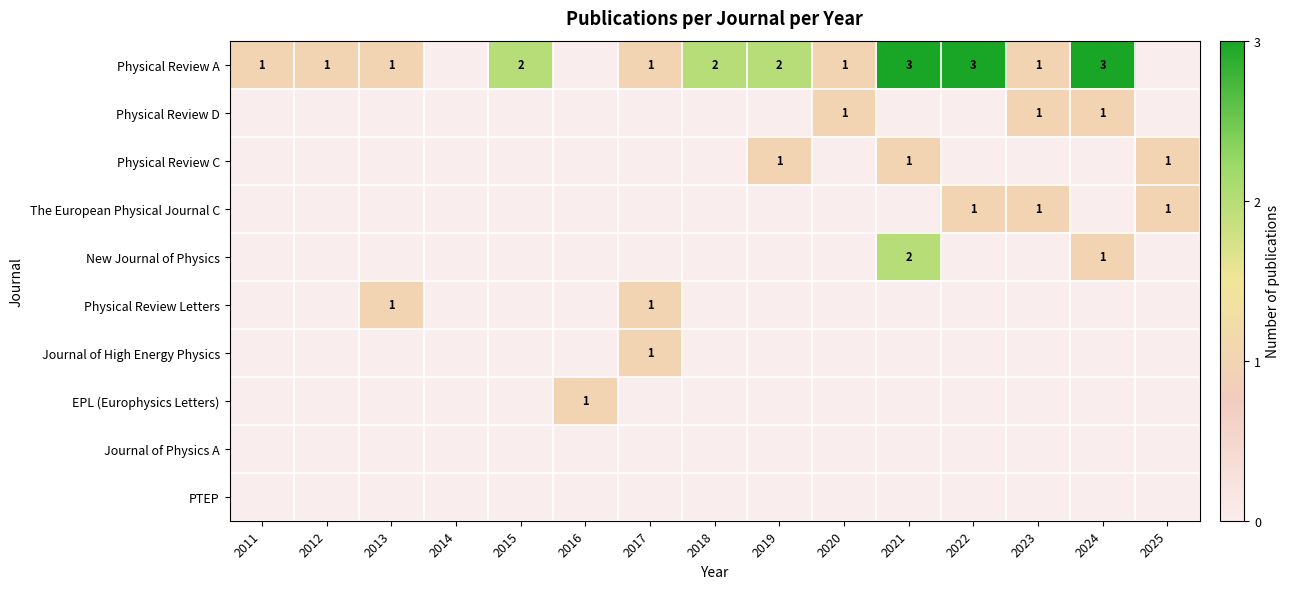

What is the sum of the Physical Review A values at 2020 and 2015?

3